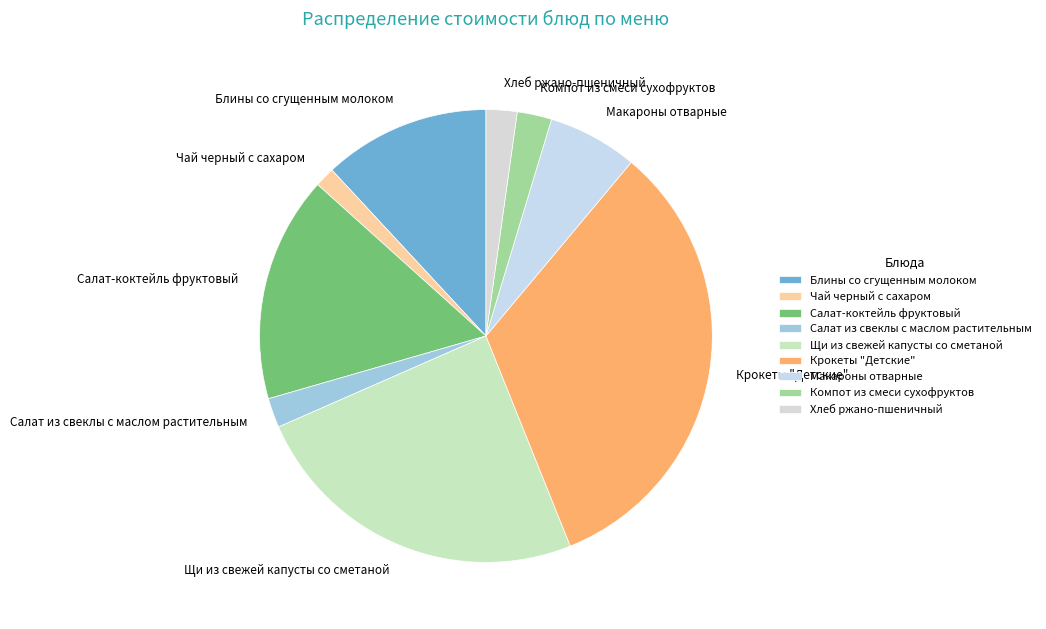

Approximately how many times larger is the value at Салат из свеклы с маслом растительным compared to Хлеб ржано-пшеничный?

1.0